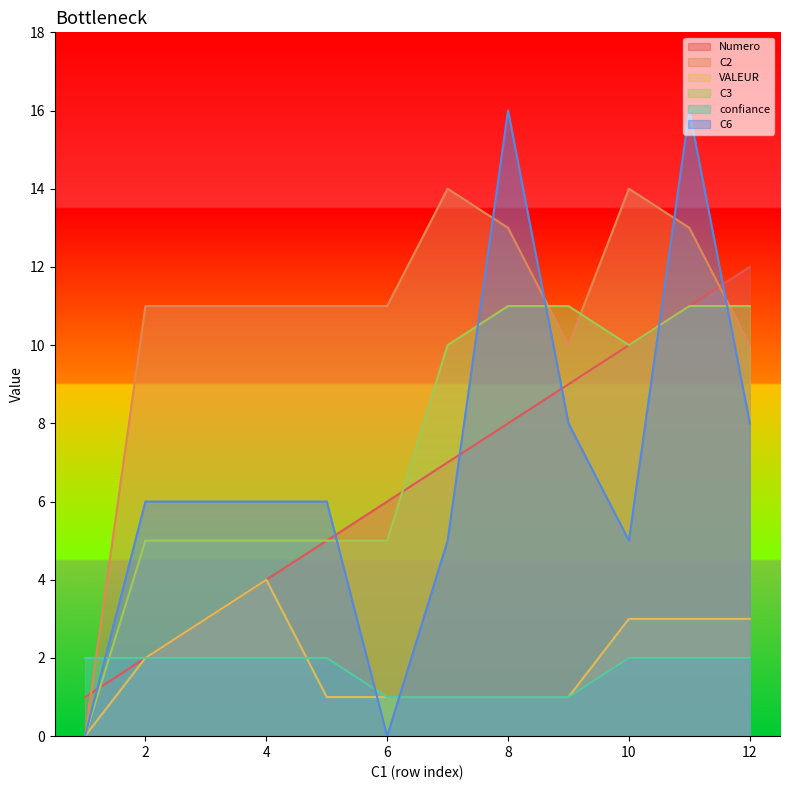

Count the number of data series in this chart.

6